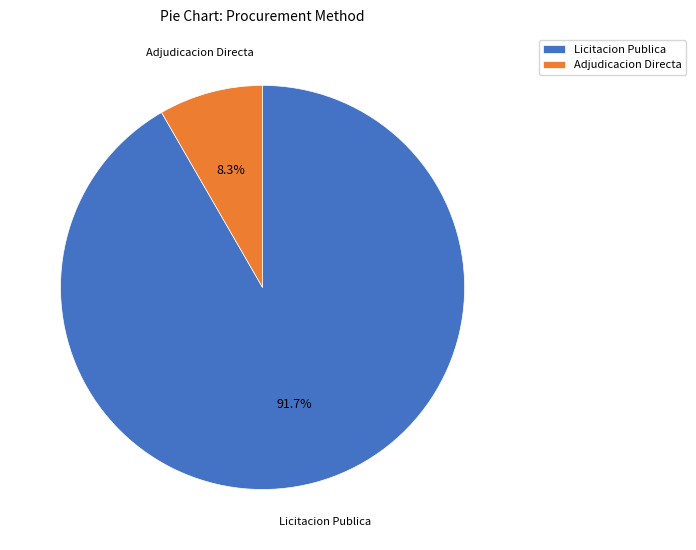

Does Adjudicacion Directa account for over 50% of the chart?

No